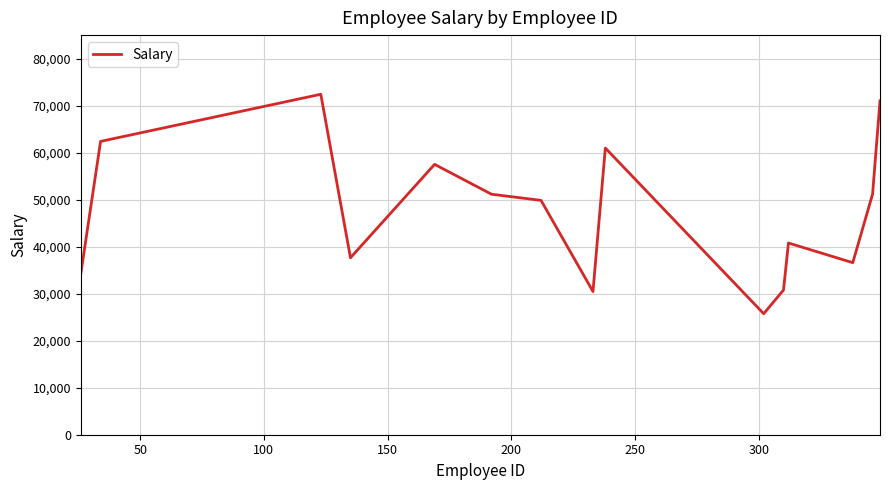

What is the difference between the maximum and minimum values?

46676